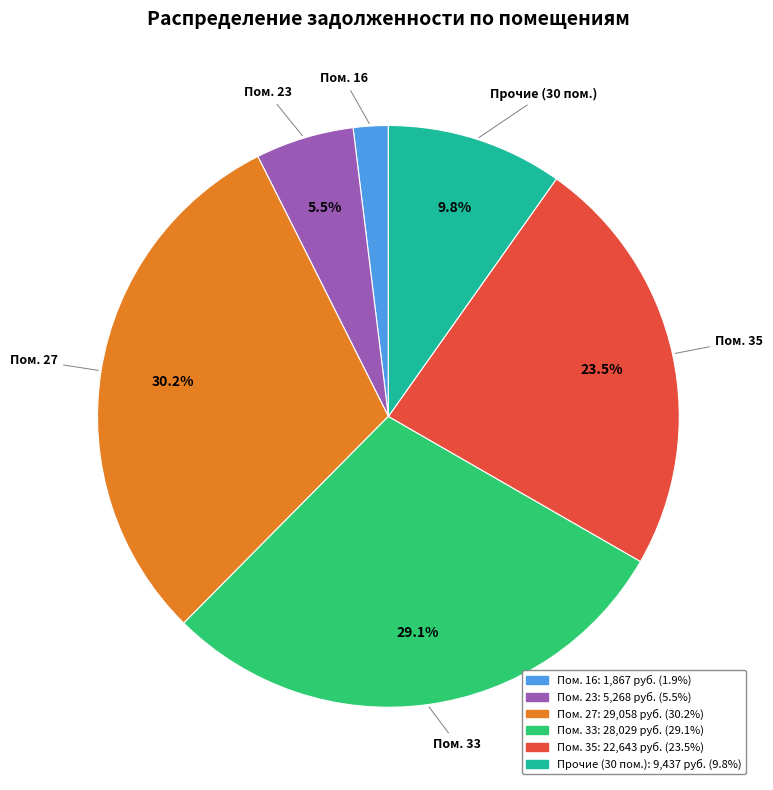

Count the number of slices in the pie.

6